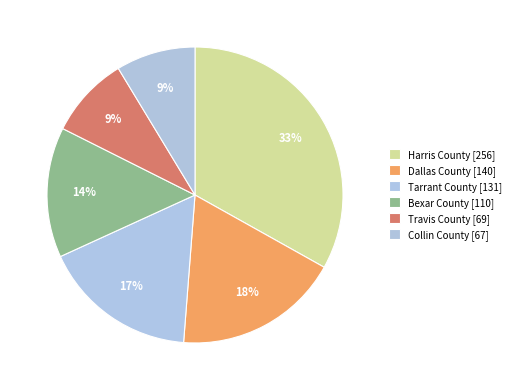

What is the change in value from Dallas County [140] to Tarrant County [131]?

-9